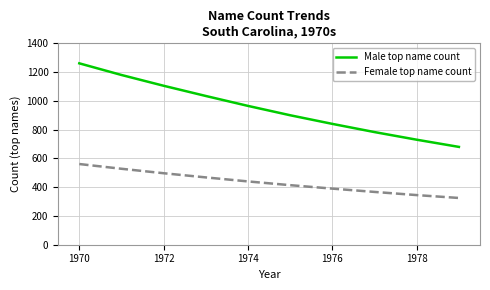

What is the greatest value displayed?

1261